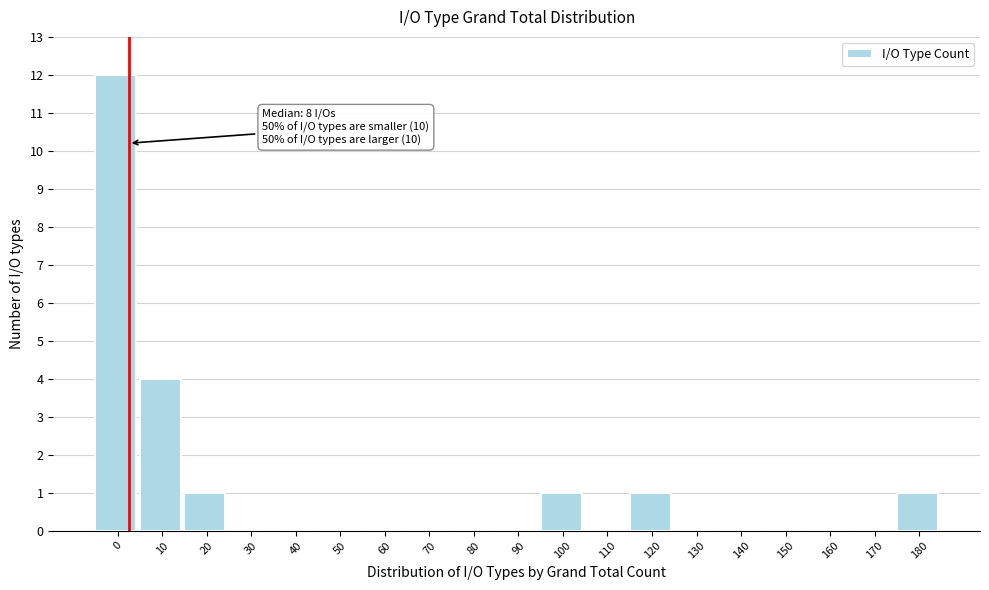

Reading left to right, transcribe all the data shown in this chart.

0=12	10=4	20=1	30=0	40=0	50=0	60=0	70=0	80=0	90=0	100=1	110=0	120=1	130=0	140=0	150=0	160=0	170=0	180=1